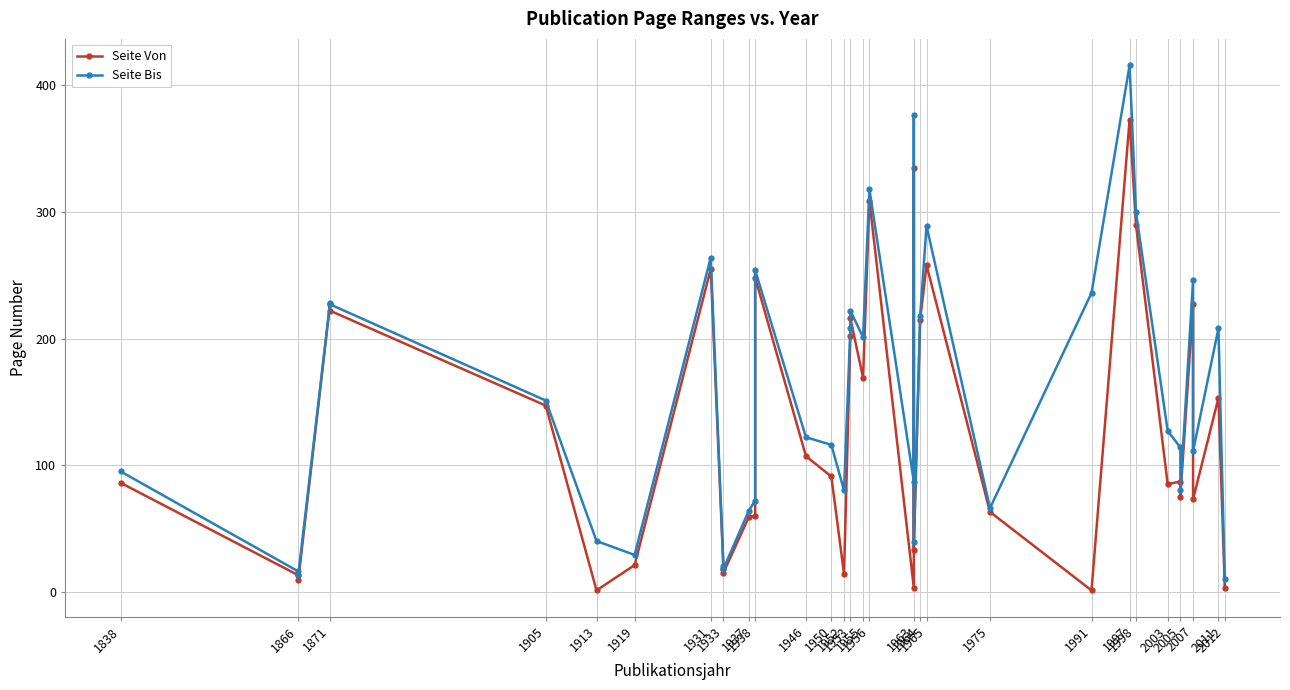

Does the chart display data point markers on the line(s)?

Yes